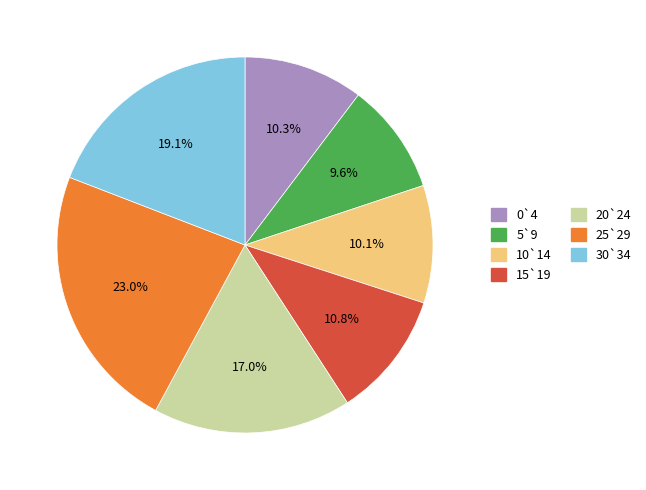

Does 5`9 account for over 50% of the chart?

No